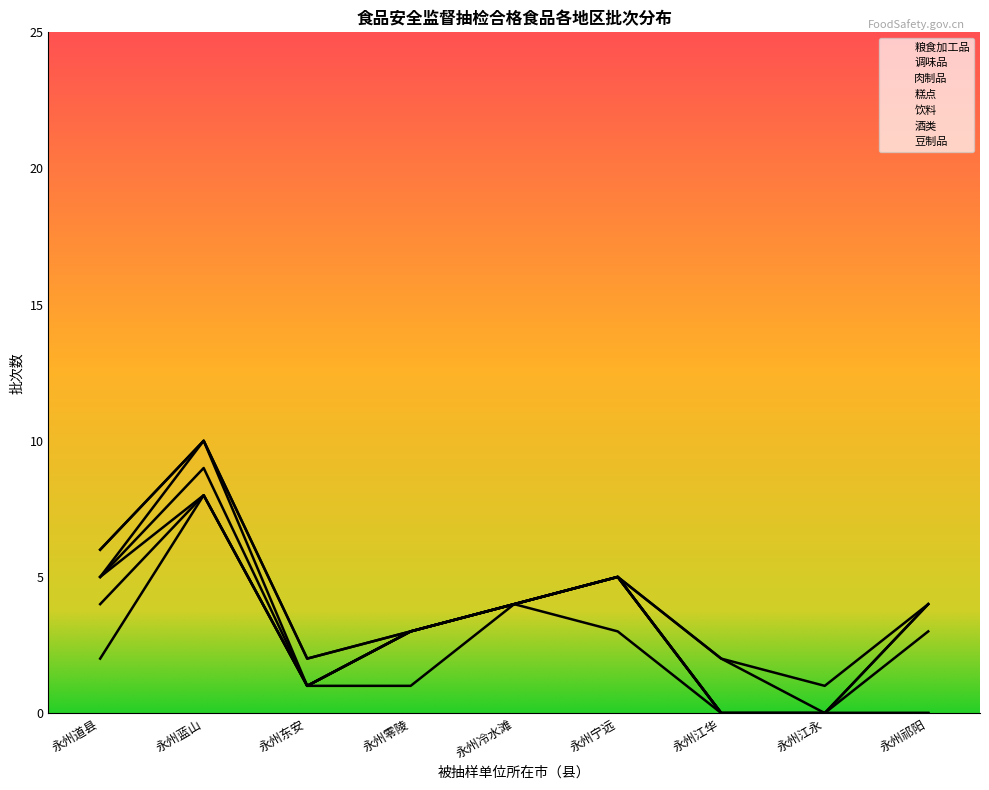

Where is 饮料 nearest to the value 5?

永州道县